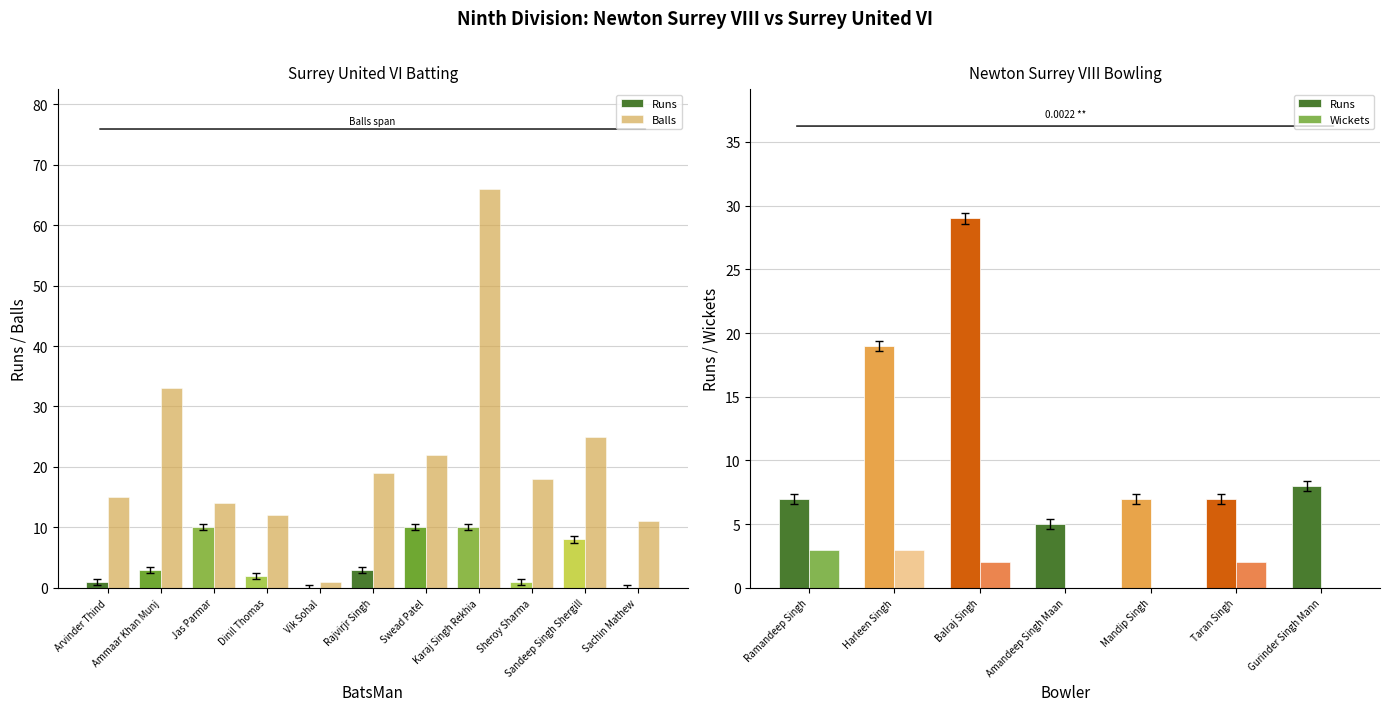

What is the difference between the highest and lowest values at Ammaar Khan Munj?

30